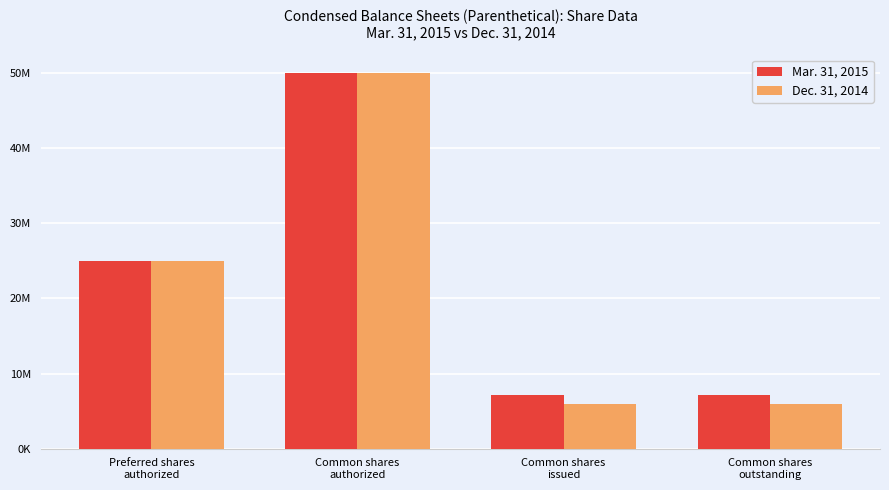

What are all the series names shown in the legend?

Mar. 31, 2015, Dec. 31, 2014